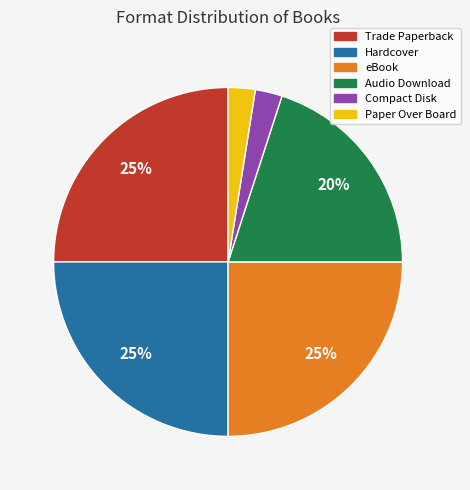

To the nearest percent, what portion does Trade Paperback represent?

25%